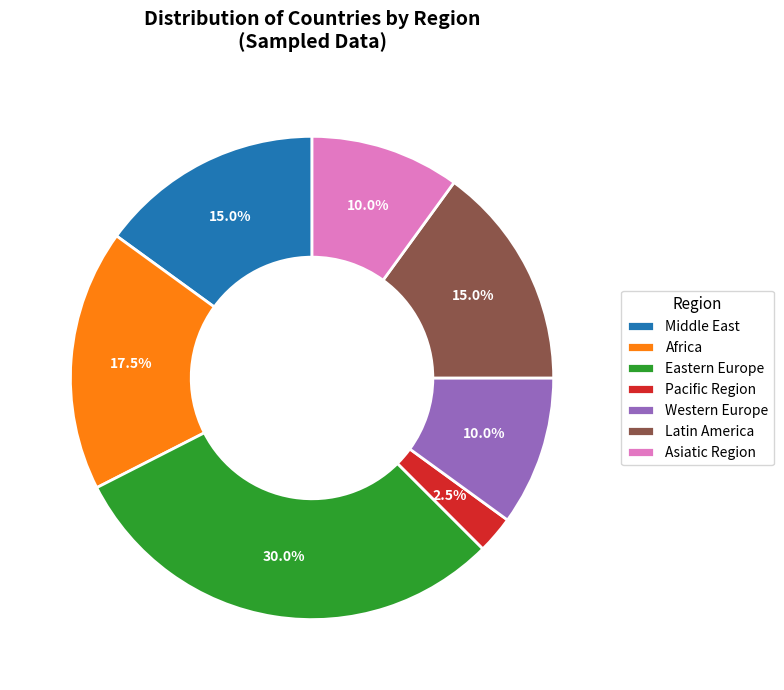

What is the largest slice in the pie chart?

Eastern Europe